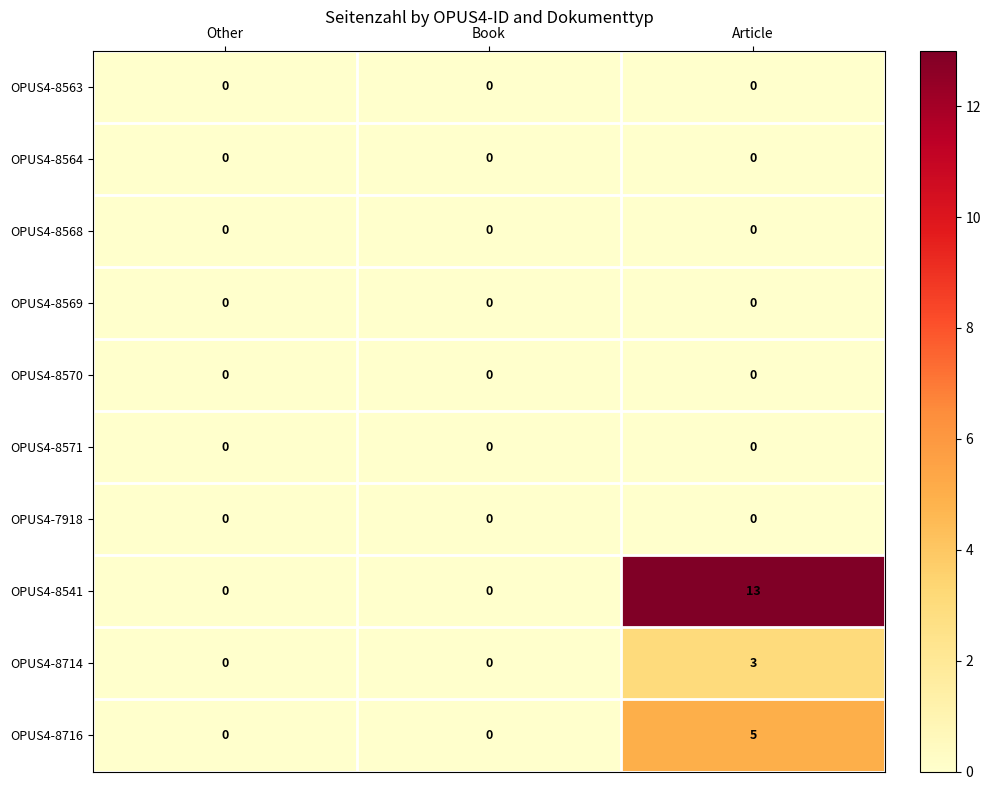

What is the maximum value shown in the chart?

13